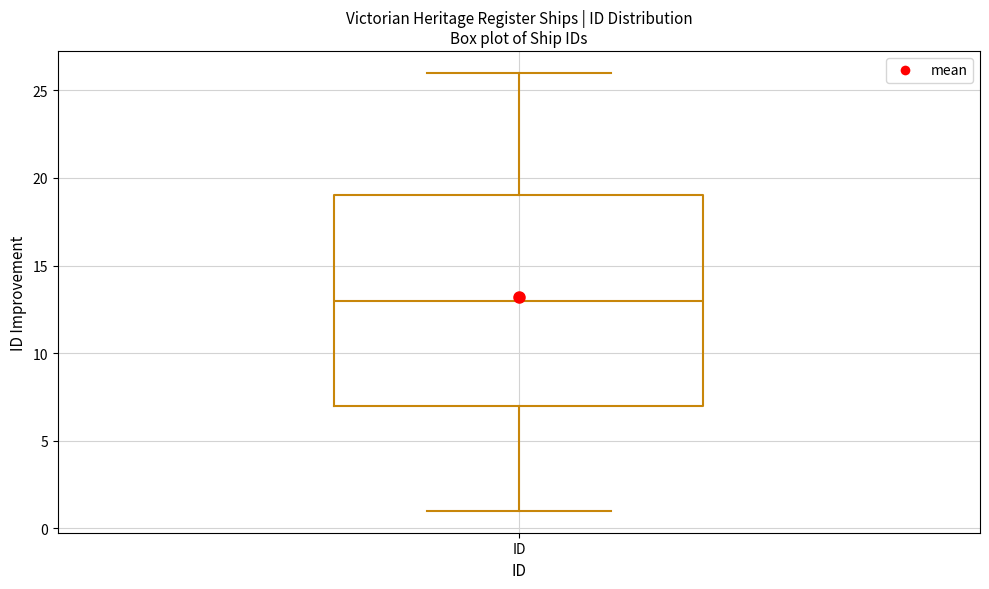

Read this box plot against the y-axis: the position of the median line, the range covered by the box, and the ends of both whiskers. The values are not printed on the chart, so give them approximately, as read against the axis.

median 13, box 7 to 19, whiskers 1 to 26